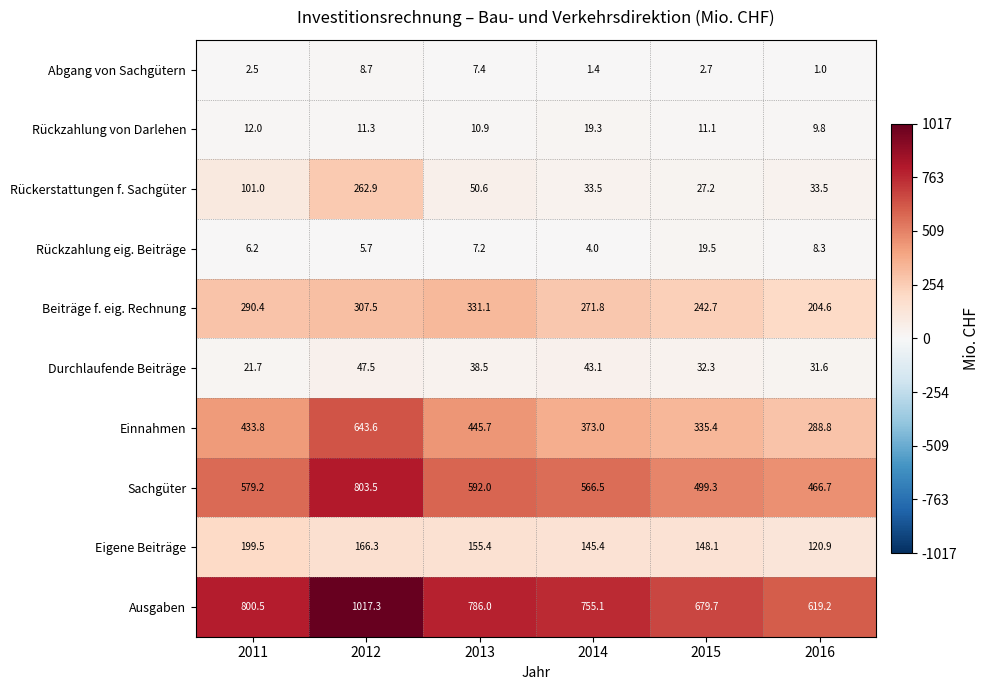

What is the difference between the maximum and second lowest values in the Sachgüter series?

304.2